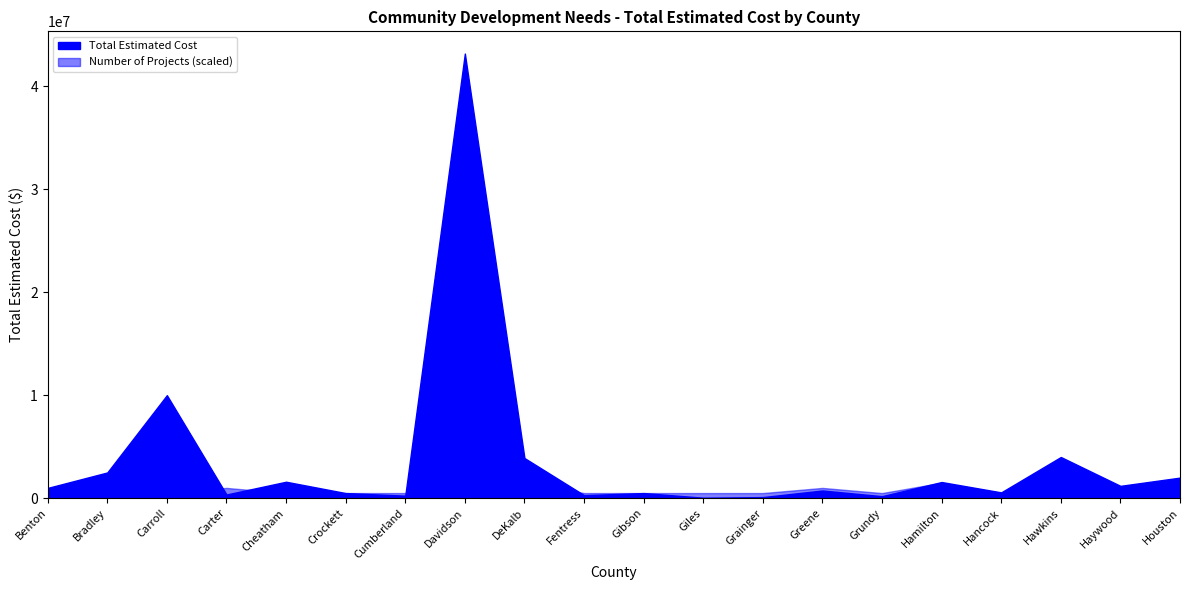

What are all the series names shown in the legend?

Number of Projects, Total Estimated Cost